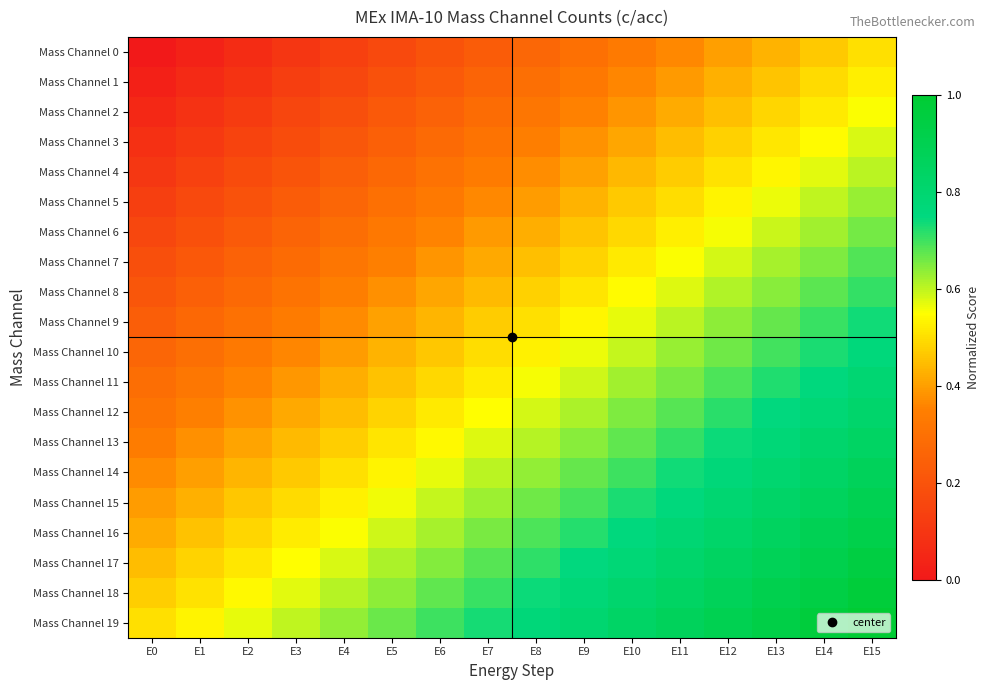

At which category is the sum across all series the highest?

E15